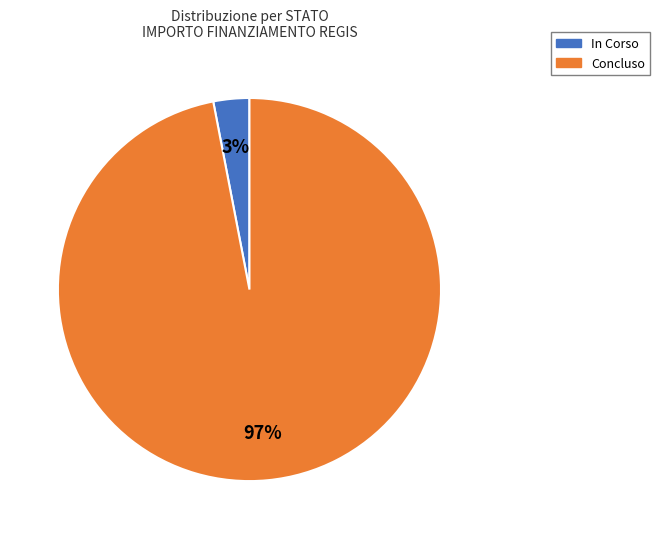

What is the majority slice?

Concluso